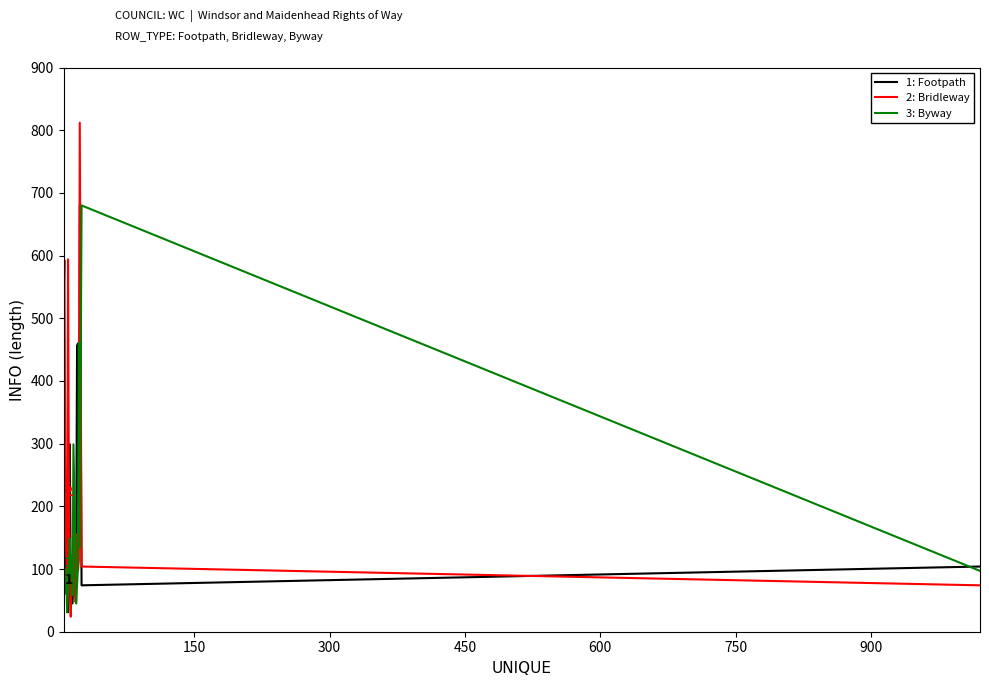

True or false: 1: Footpath and 2: Bridleway intersect in this chart.

True